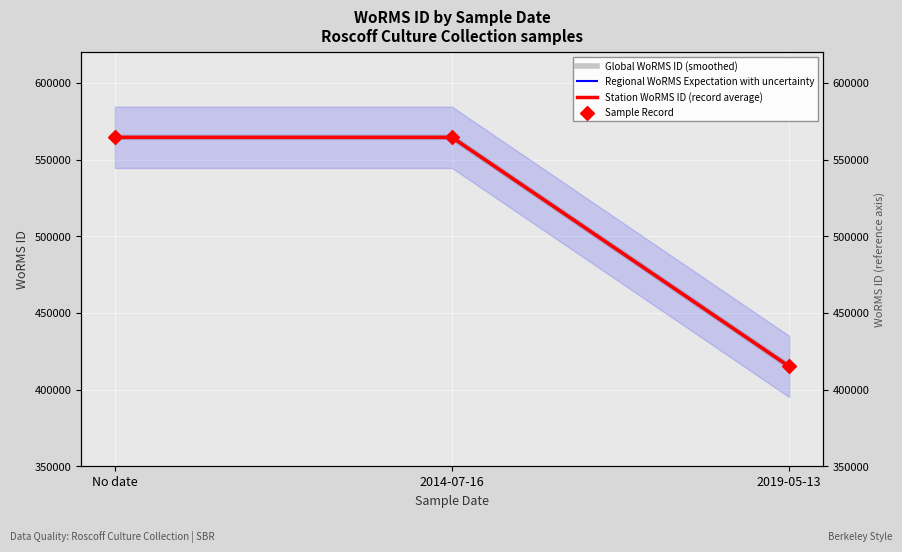

Is the value of Global WoRMS ID (smoothed) at No date greater than the value of Station WoRMS ID (record average) at 2014-07-16?

No